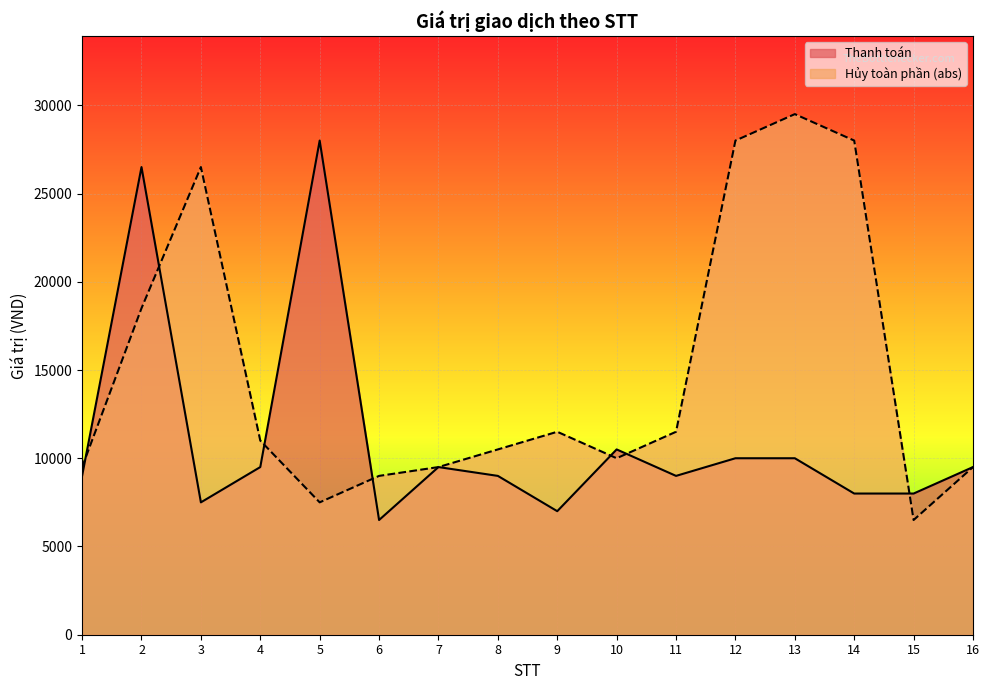

What is the difference between the highest and lowest values at 13?

19500